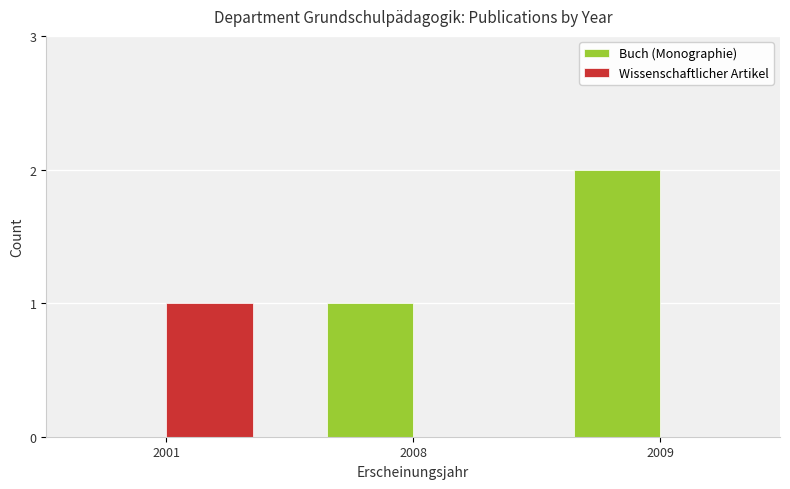

Is it true that Buch (Monographie) equals 2 at 2009?

True